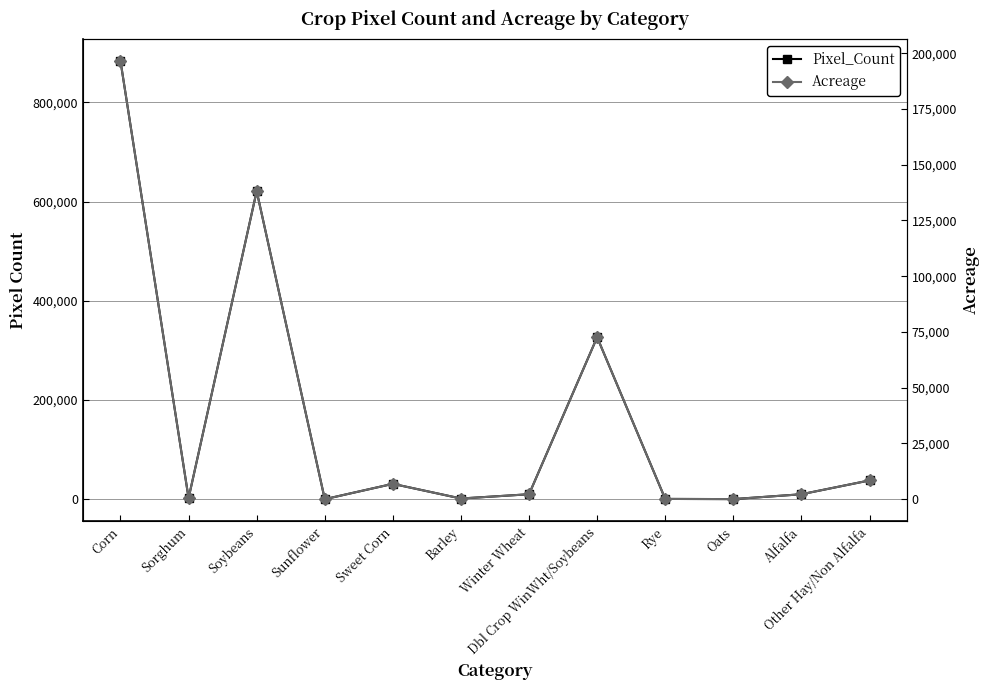

What is the difference between the maximum and minimum values in the Acreage series?

196461.7